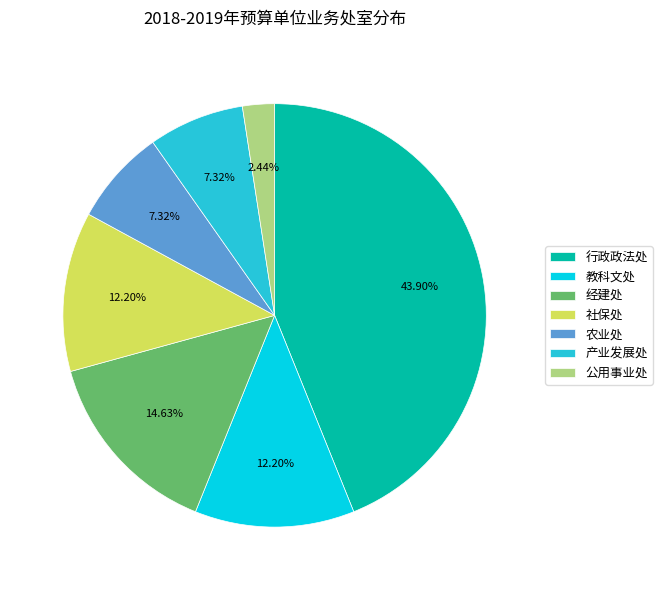

Approximately how many times larger is the value at 产业发展处 compared to 经建处?

0.5